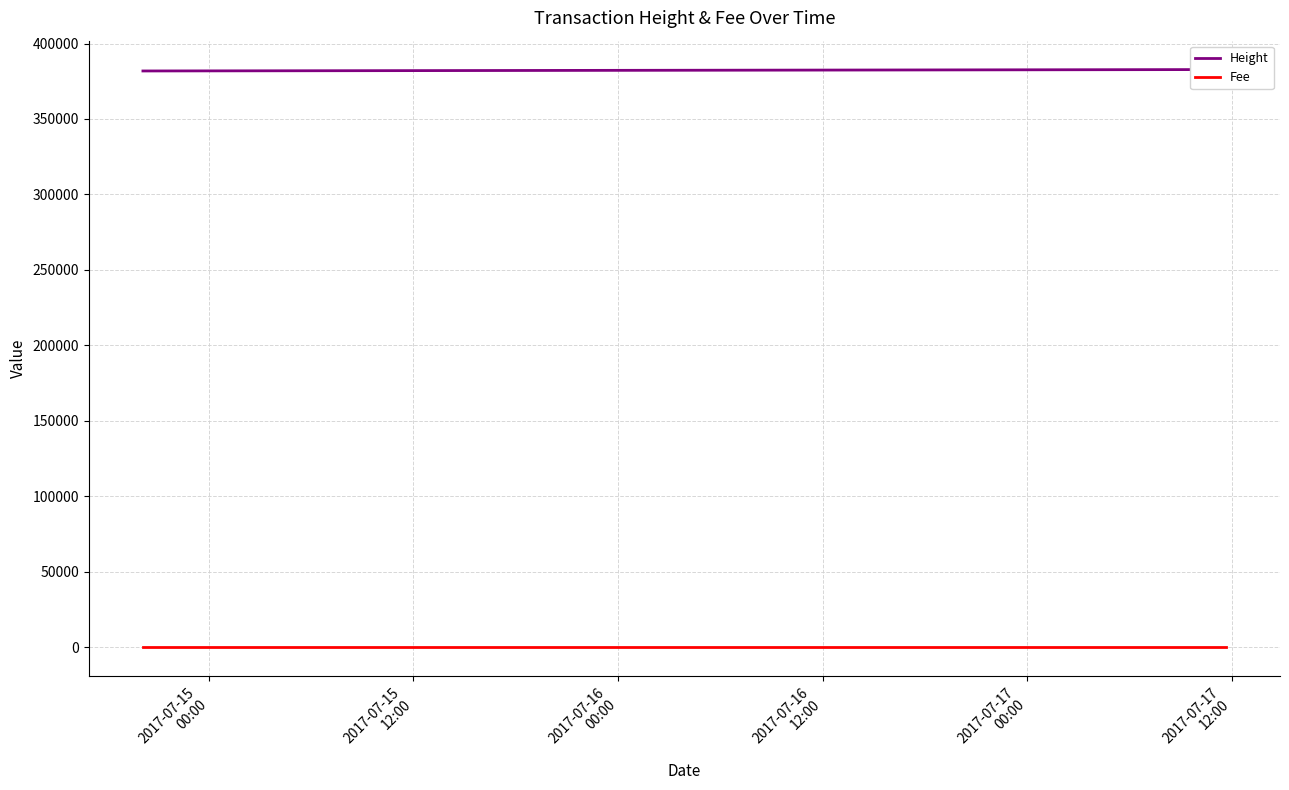

The value of Height at 2017-07-15
12:00 is 185345. True or false?

False